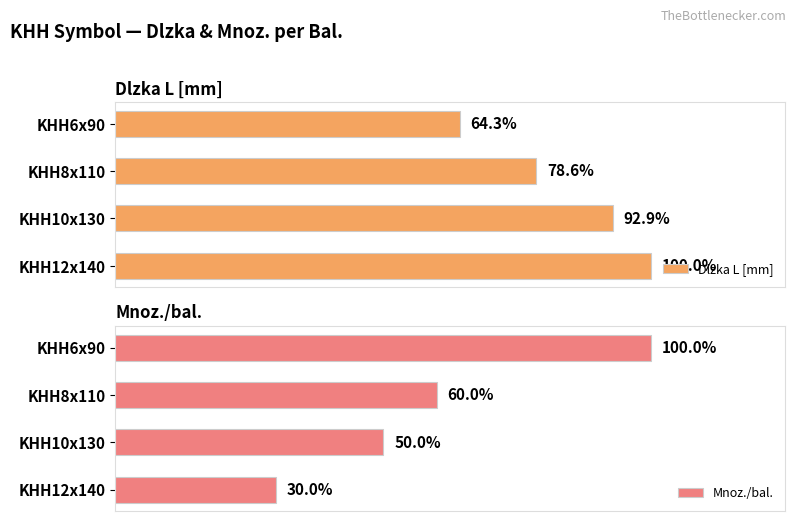

Count the number of categories in the chart.

4